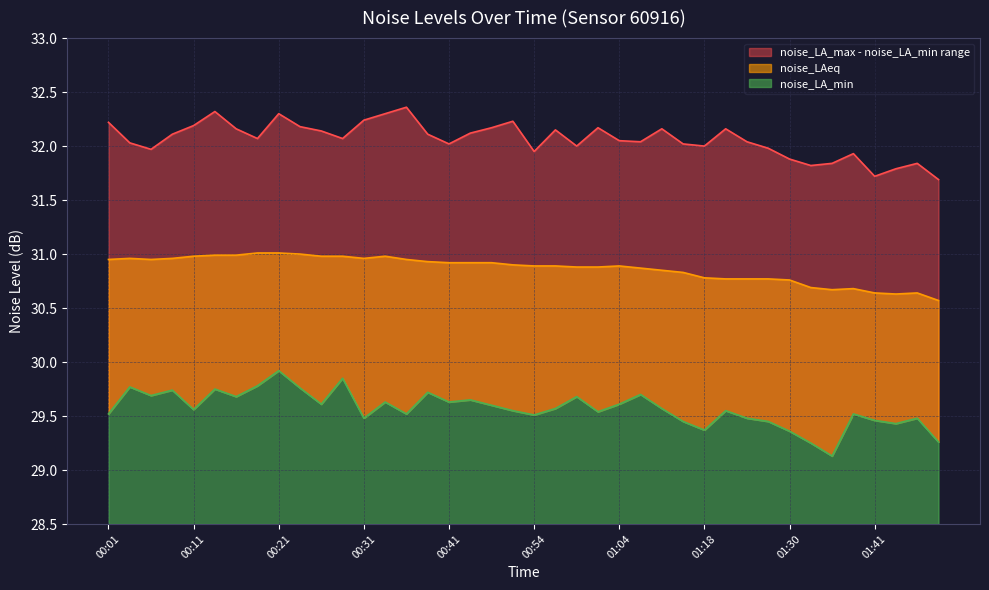

Between 00:54 and 01:18, which is larger?

00:54